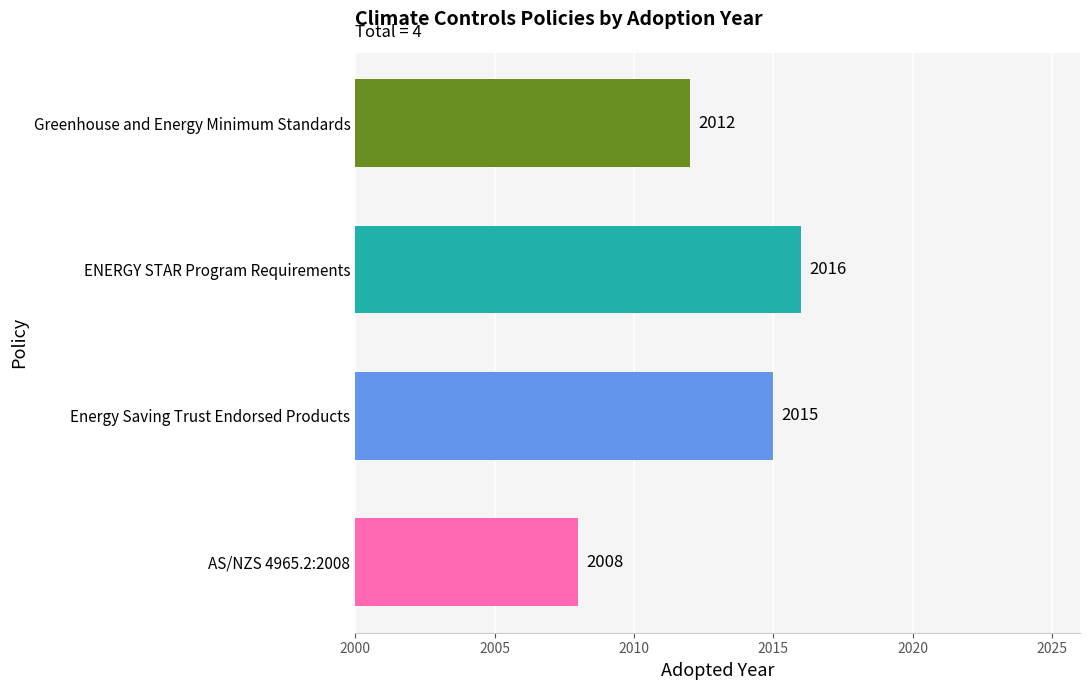

Reading bottom to top, transcribe all the data shown in this chart.

2008	2015	2016	2012